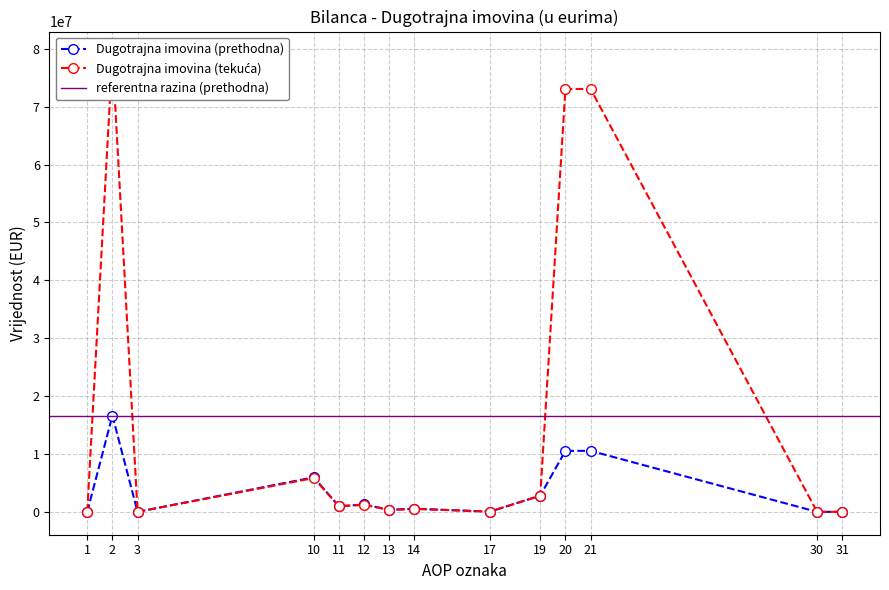

At which category is the sum across all series the highest?

2